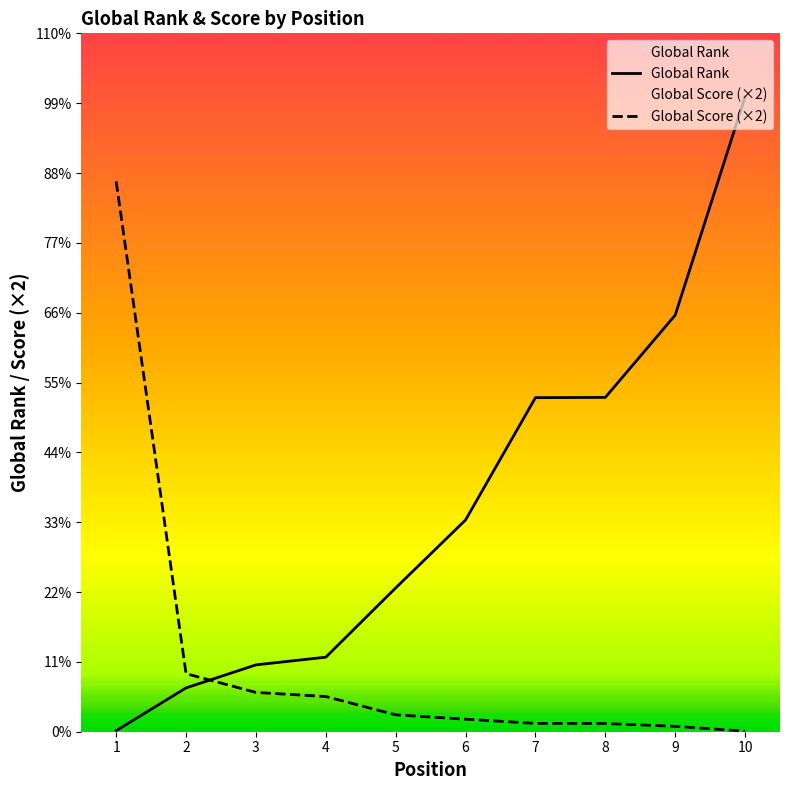

What is the sum of all Global Rank values?

38568